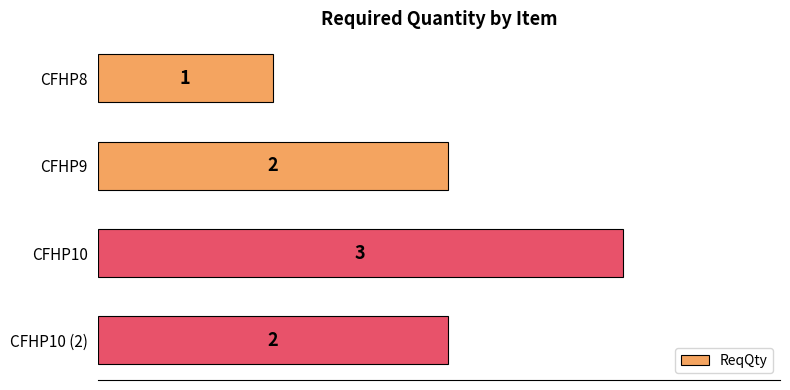

What is the difference between the maximum and second lowest values?

1